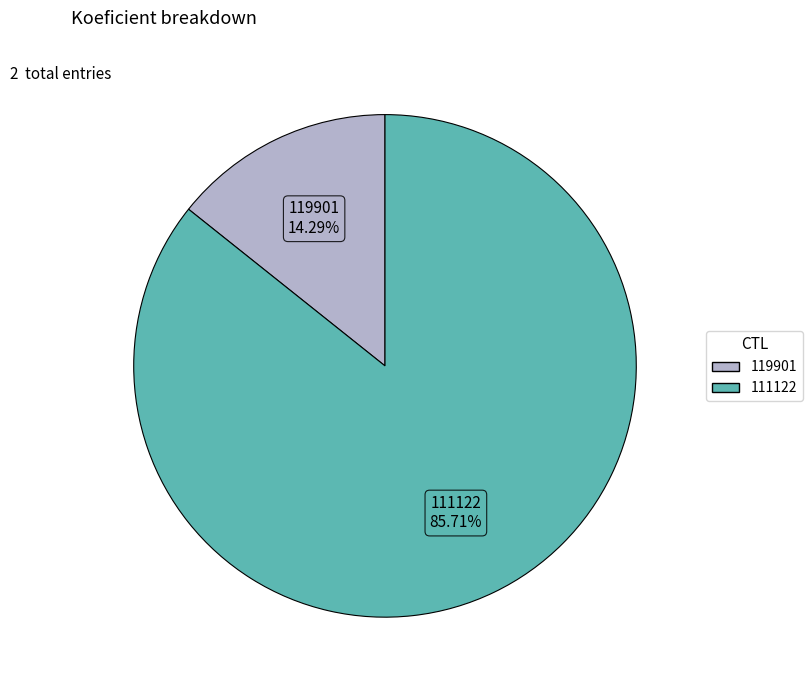

To the nearest percent, what is the combined percentage of 119901 and 111122?

100%